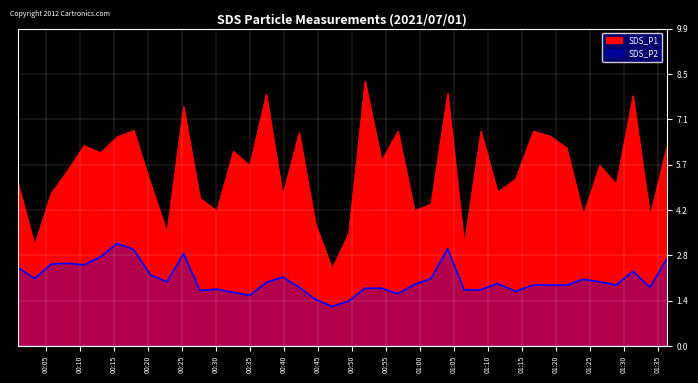

How many values in the SDS_P1 series exceed 5?

25